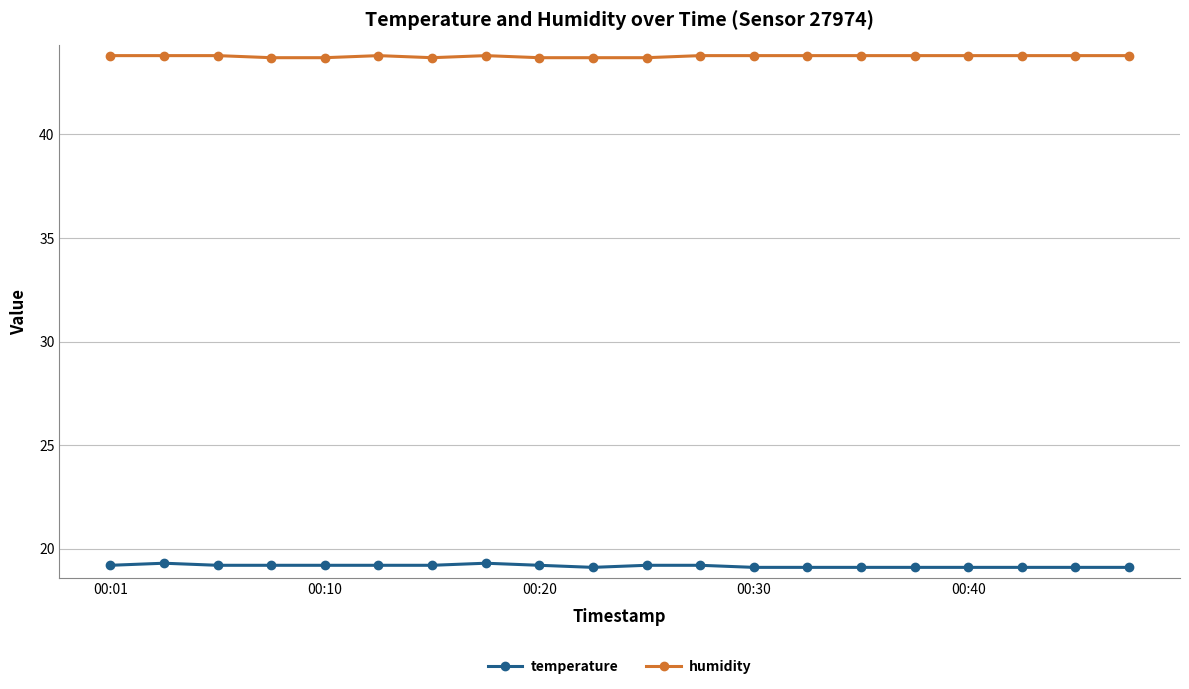

What is the difference between the maximum and minimum values in the humidity series?

0.1